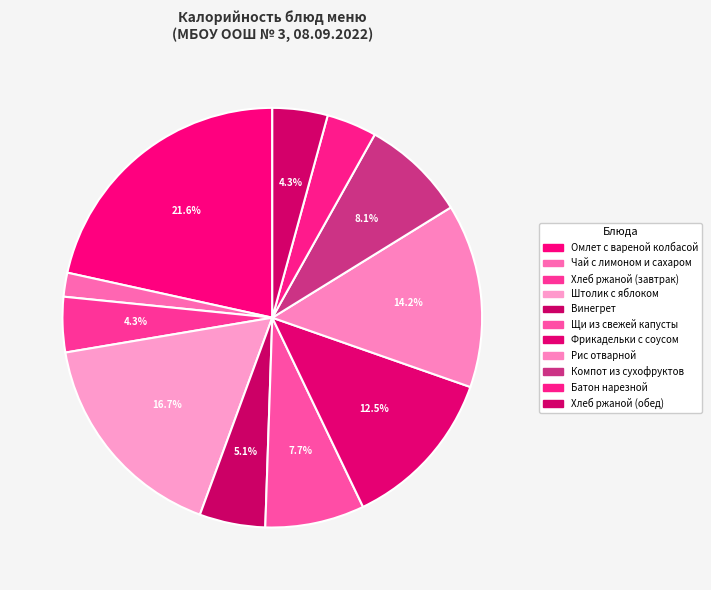

Is it true that Компот из сухофруктов is 8% of the pie?

True